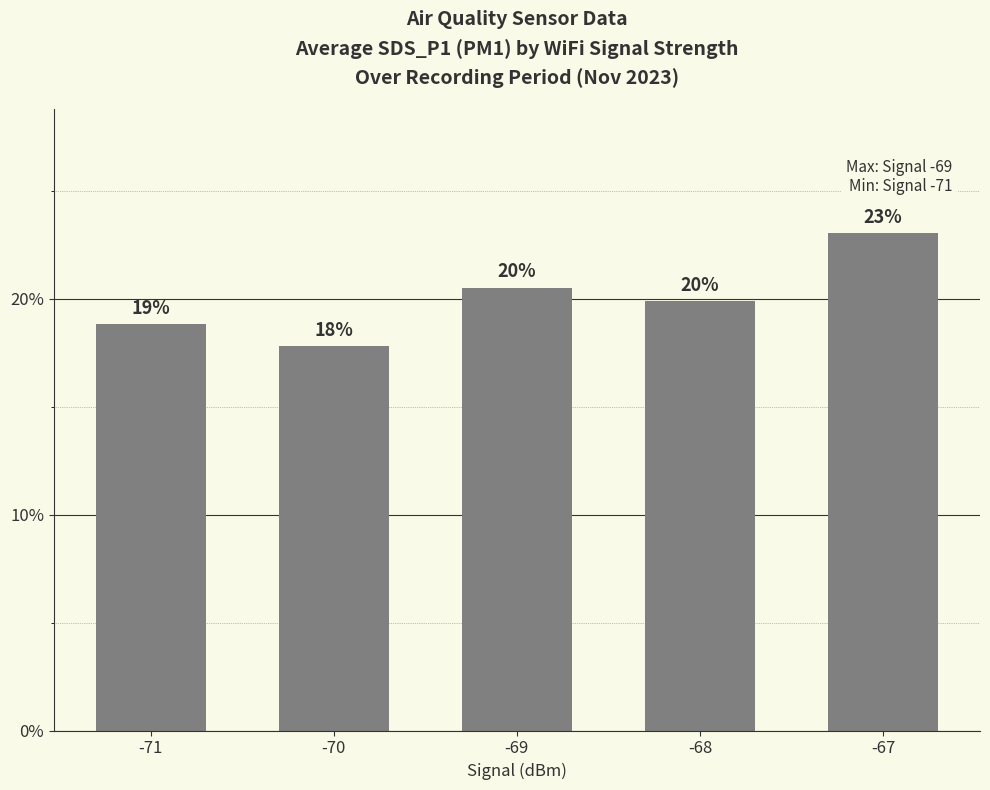

Does the chart contain any negative values?

No